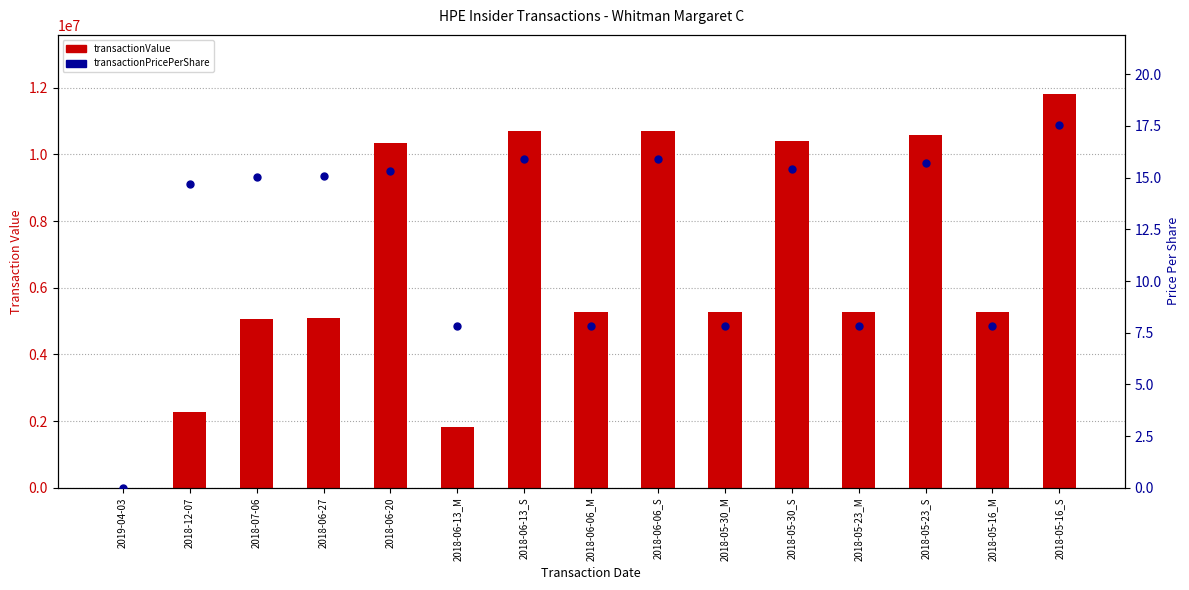

At which category is the sum across all series the highest?

2018-05-16_S